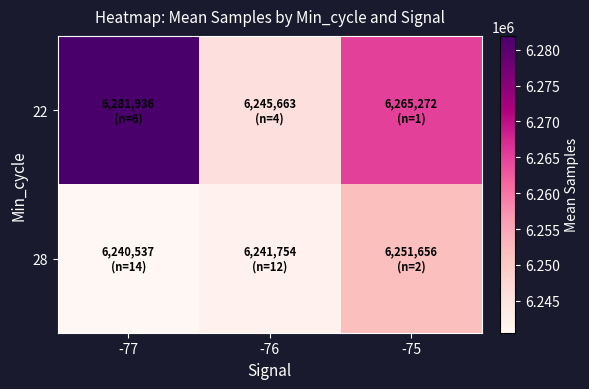

Reading right to left, transcribe all the data shown in this chart.

22: -75=6265272	-76=6245663	-77=6281936
28: -75=6251656	-76=6241754	-77=6240537